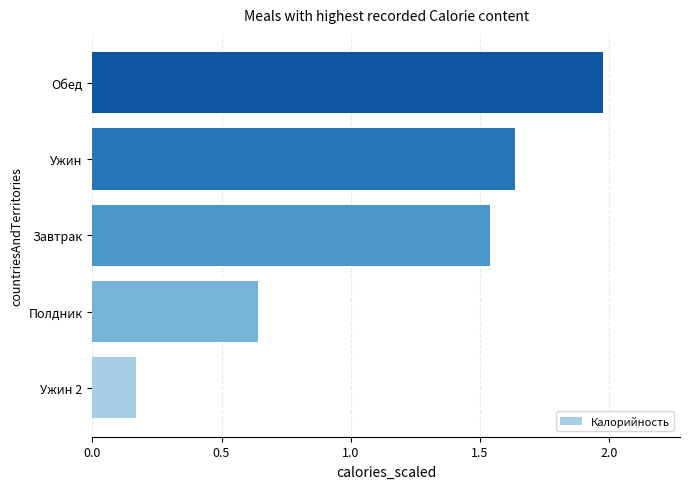

Which label corresponds to the largest value in the chart?

Обед